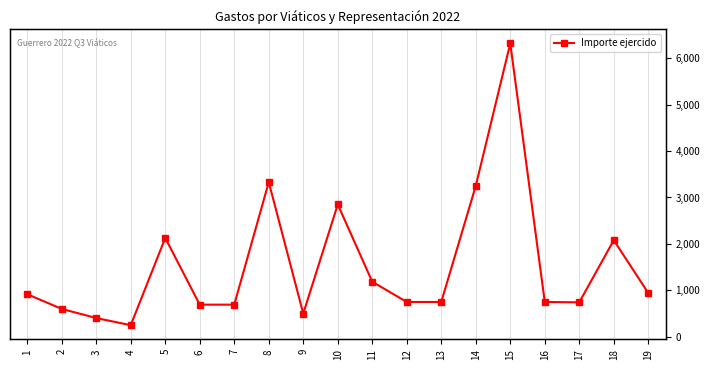

The chart shows a value of 5611 at 14. True or false?

False